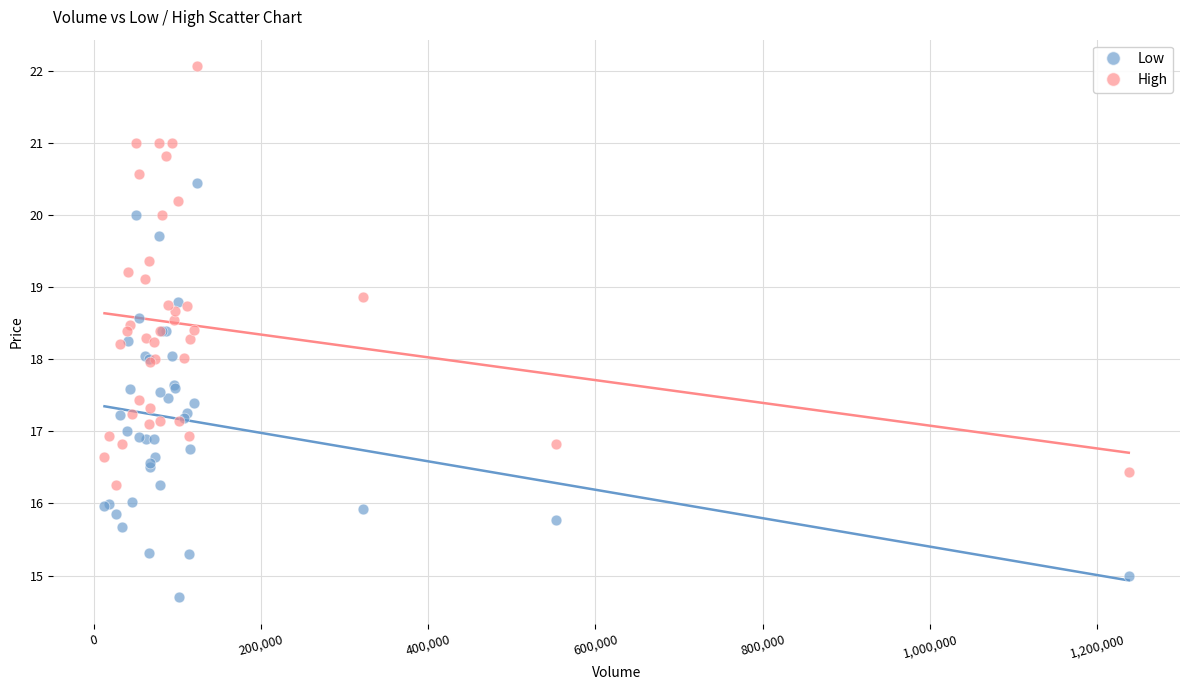

Which series reaches the minimum Y coordinate?

Low